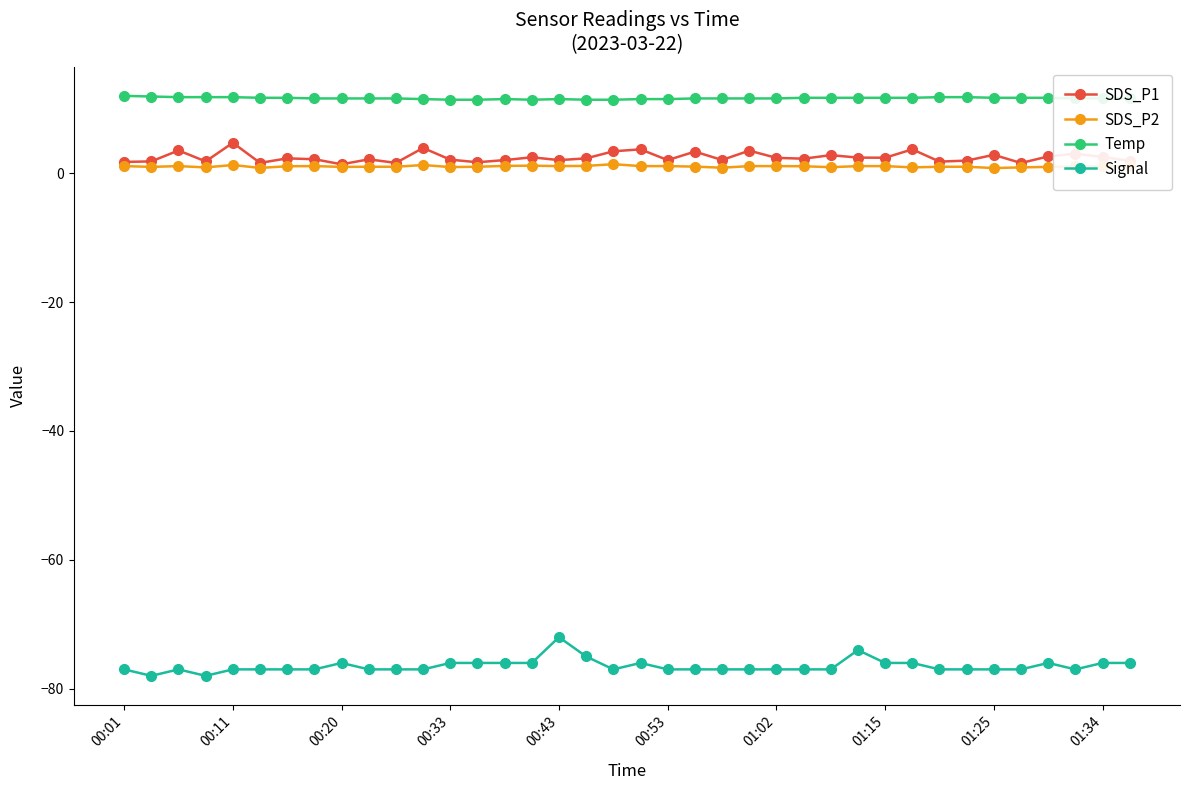

Count the Temp values in the range 11 to 12.

38